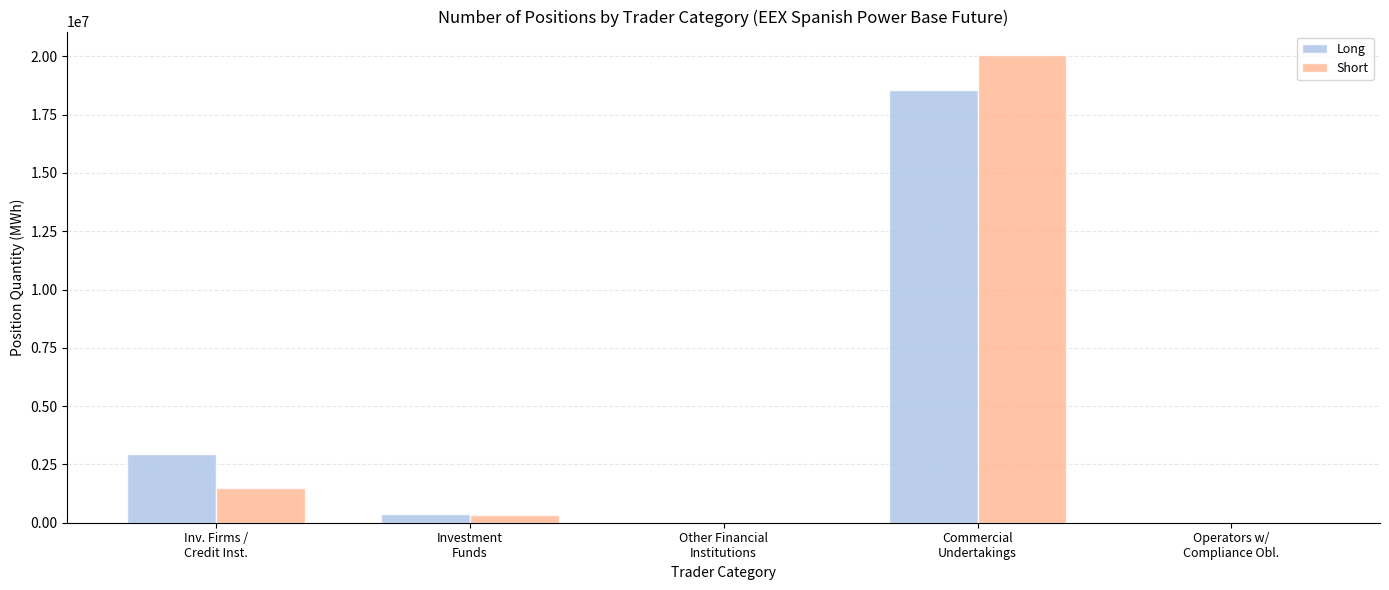

At which category is the sum across all series the highest?

Commercial
Undertakings